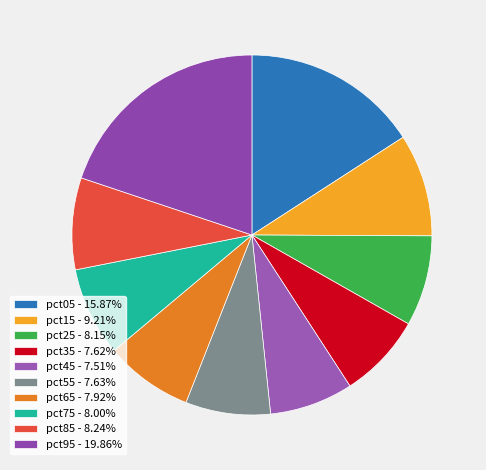

How many slices are in this pie chart?

10